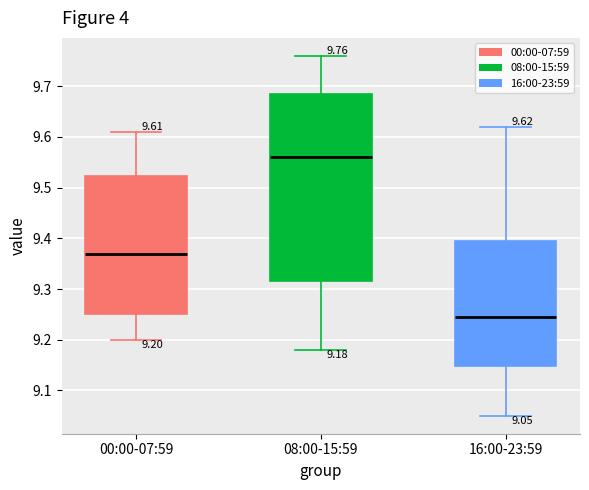

Which box has the highest median line?

08:00-15:59